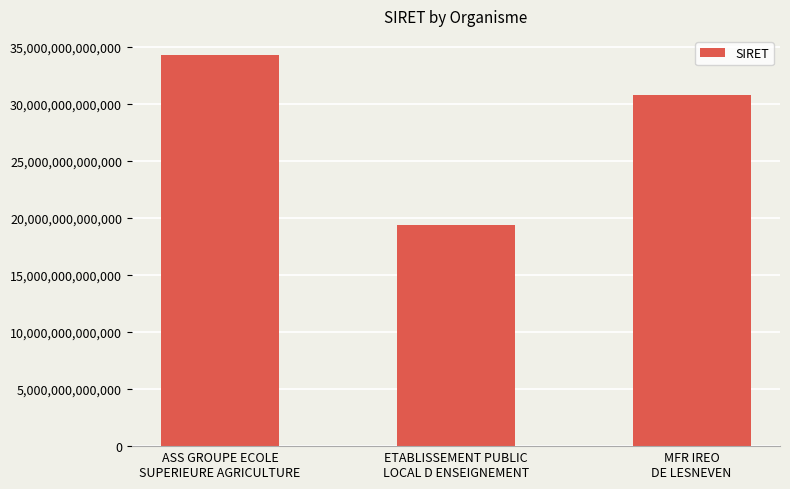

How many data points does each series have?

3